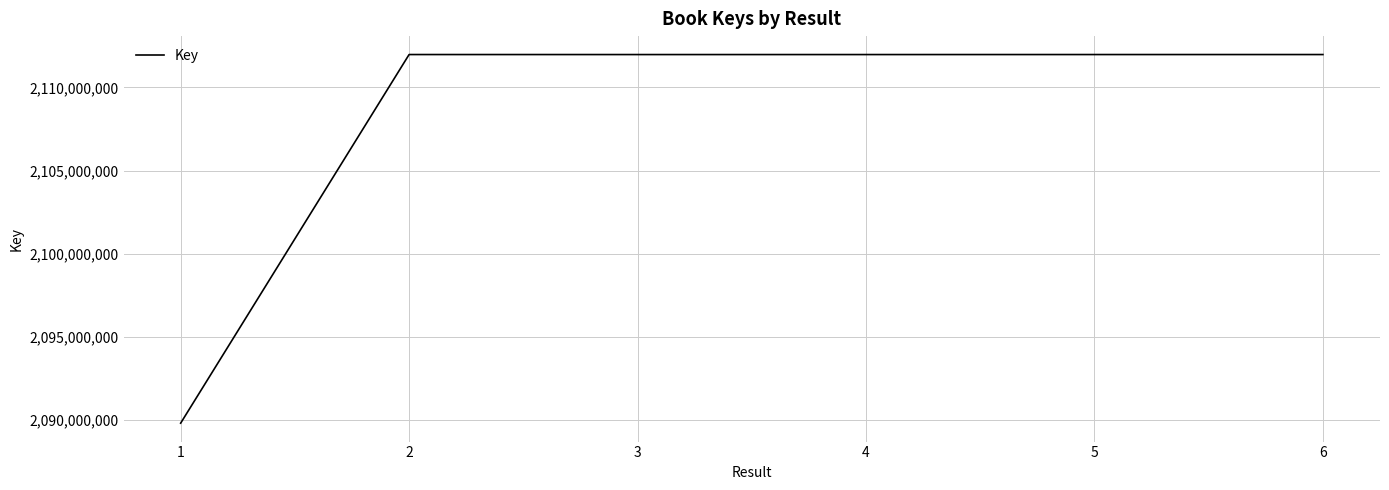

What is the sum of the values at 3 and 5?

4223940976